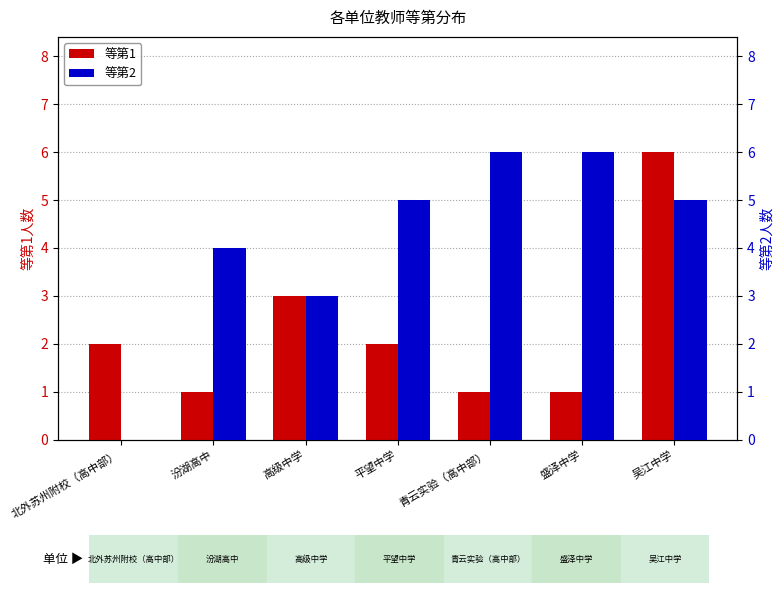

Is the value of 等第2 at 青云实验（高中部） greater than the value of 等第1 at 北外苏州附校（高中部）?

Yes